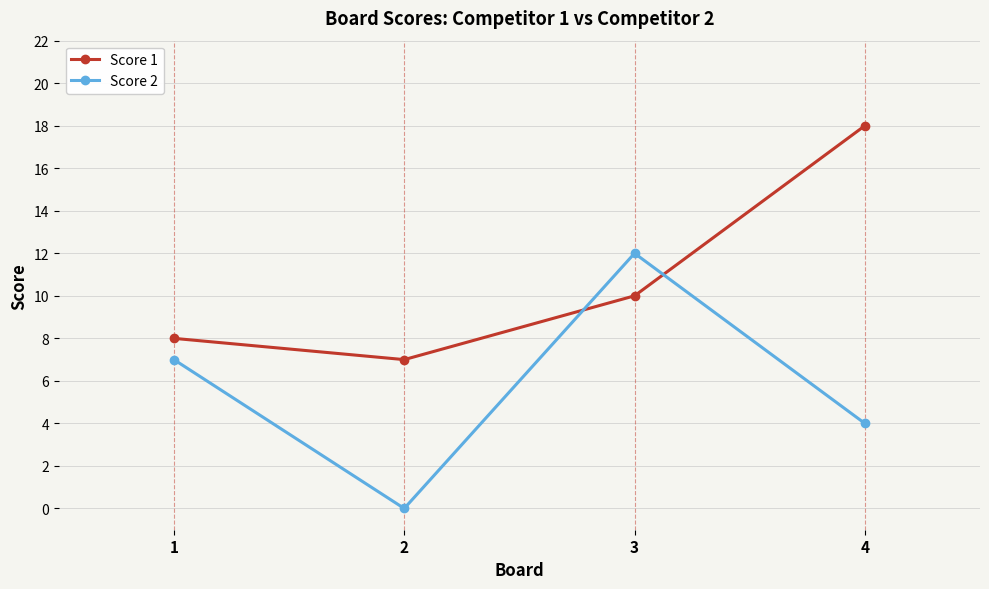

True or false: Score 1 has a value of 2 at 2.

False